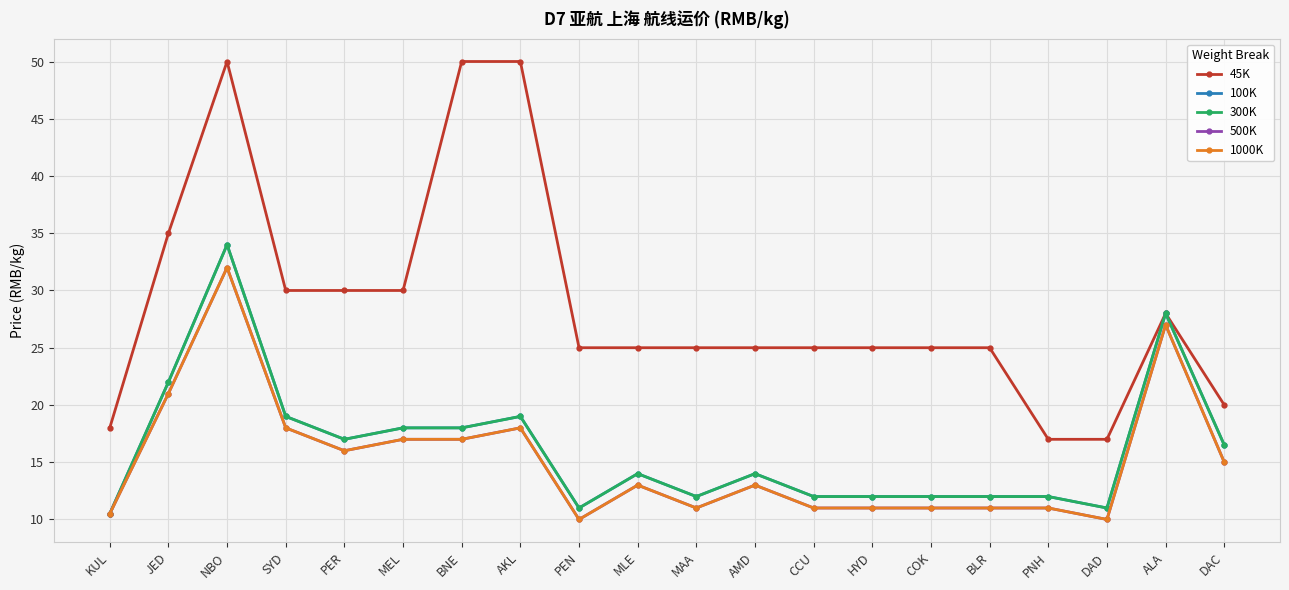

True or false: 45K and 1000K cross at least once.

False